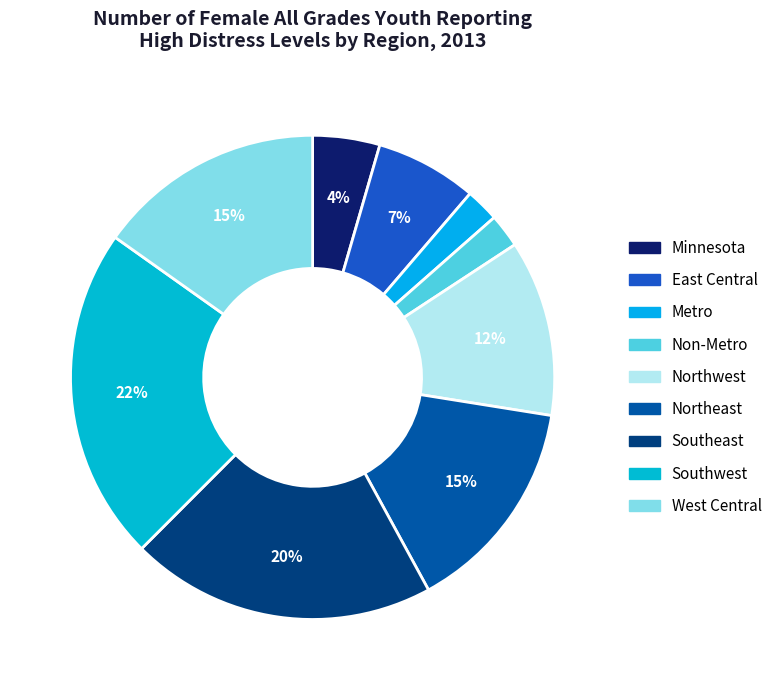

What is the largest slice in the pie chart?

Southwest